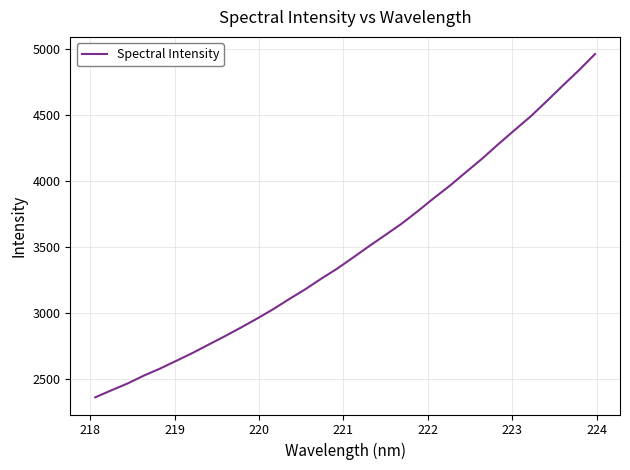

What is the smallest value displayed?

2357.8